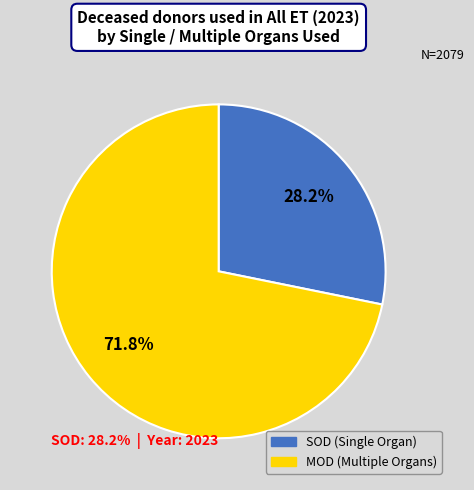

The MOD (Multiple Organs) slice represents 80% of the pie. True or false?

False